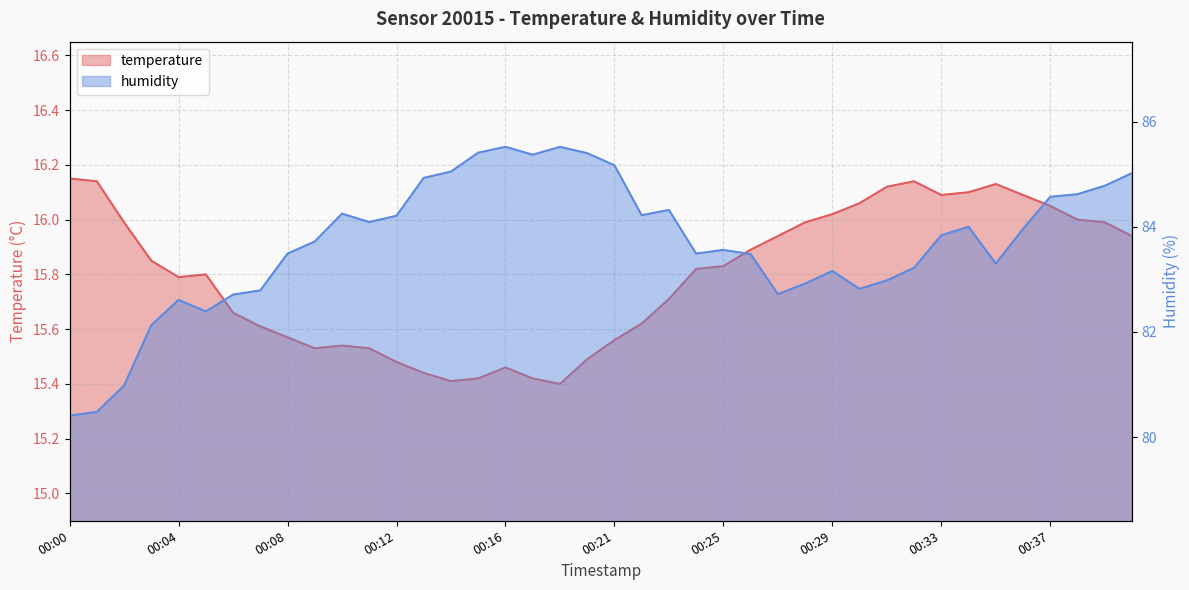

What is the average value of the temperature series?

15.8